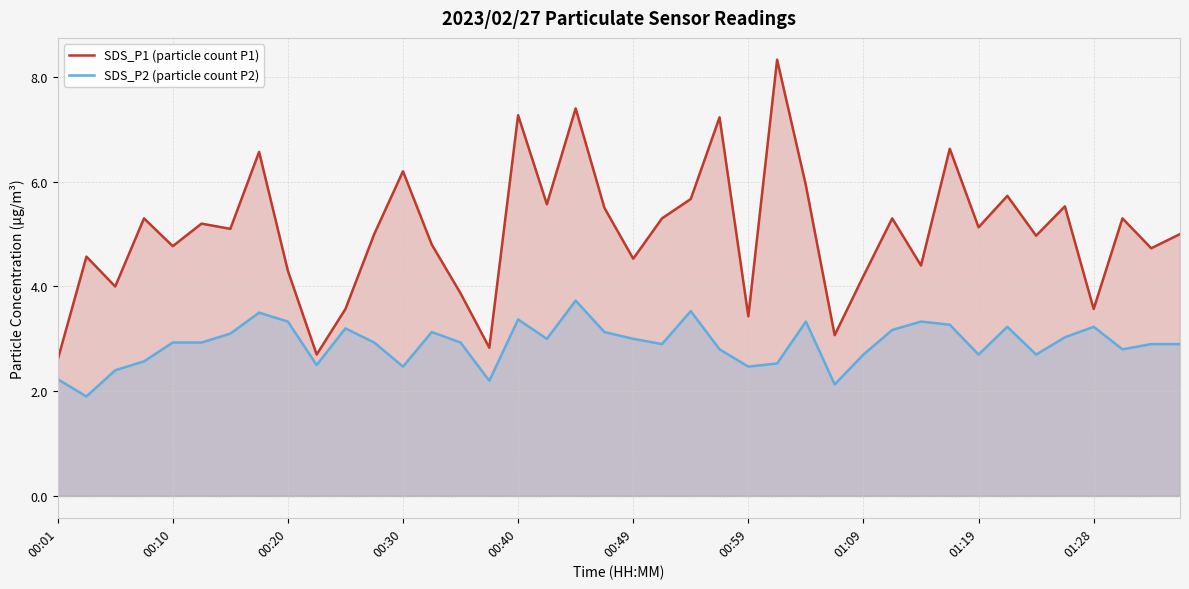

What is the smallest value displayed?

1.9